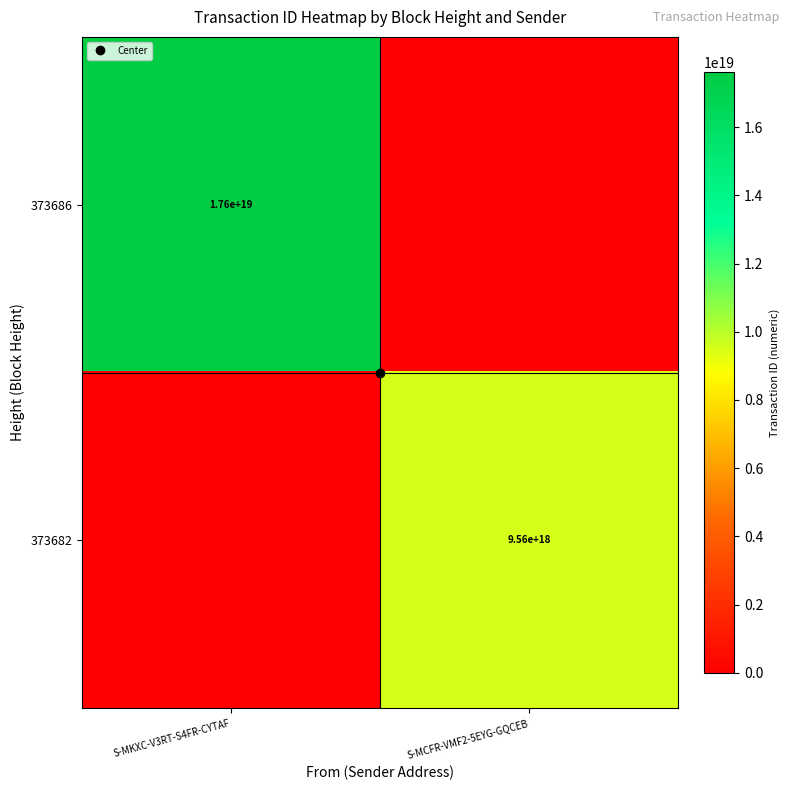

How many data points in 373682 are less than 9557348059341520896?

1